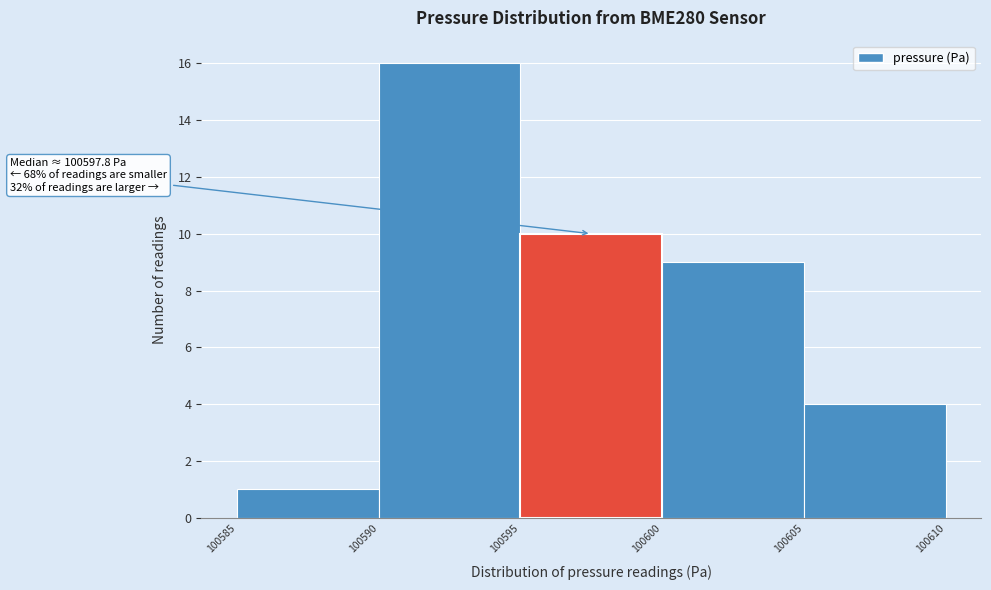

Which range on the x-axis has the tallest bar?

100590 to 100595